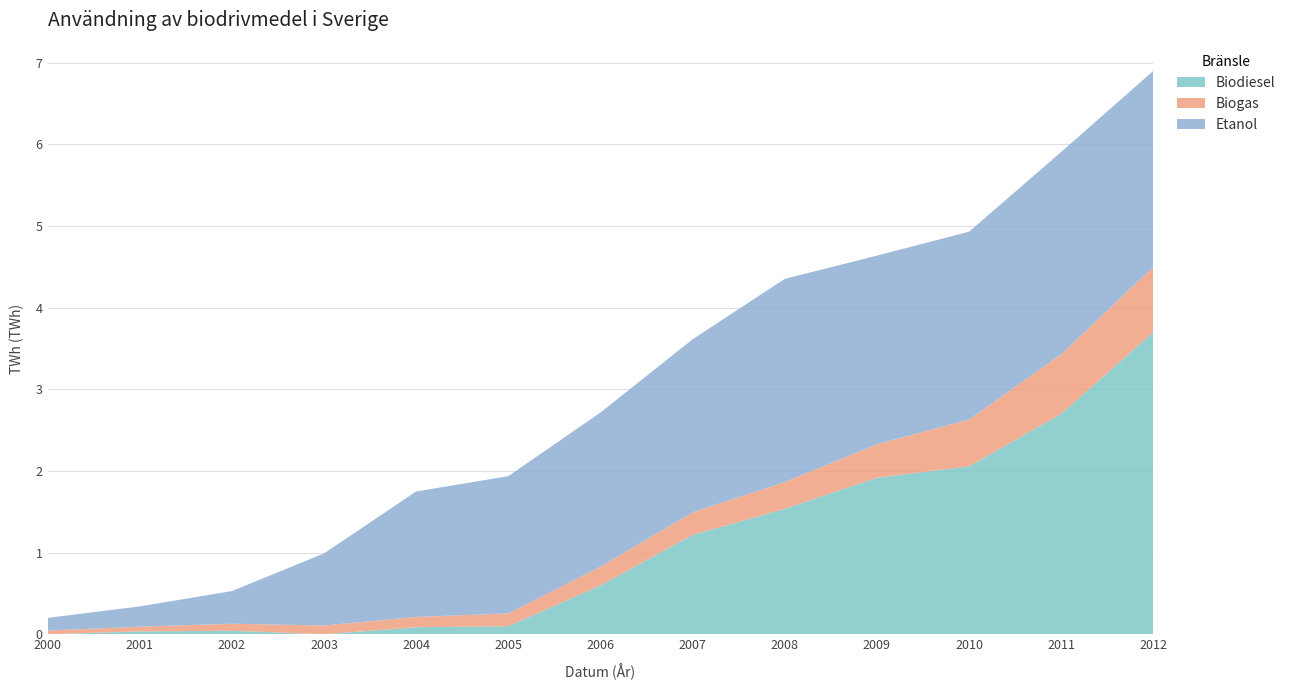

Reading left to right, list all the values displayed in this chart.

Etanol: 2000=0.2	2001=0.2	2002=0.4	2003=0.9	2004=1.5	2005=1.7	2006=1.9	2007=2.1	2008=2.5	2009=2.3	2010=2.3	2011=2.5	2012=2.4
Biogas: 2000=0.0	2001=0.1	2002=0.1	2003=0.1	2004=0.1	2005=0.2	2006=0.2	2007=0.3	2008=0.3	2009=0.4	2010=0.6	2011=0.7	2012=0.8
Biodiesel: 2000=0.0	2001=0.0	2002=0.0	2003=0.0	2004=0.1	2005=0.1	2006=0.6	2007=1.2	2008=1.5	2009=1.9	2010=2.1	2011=2.7	2012=3.7